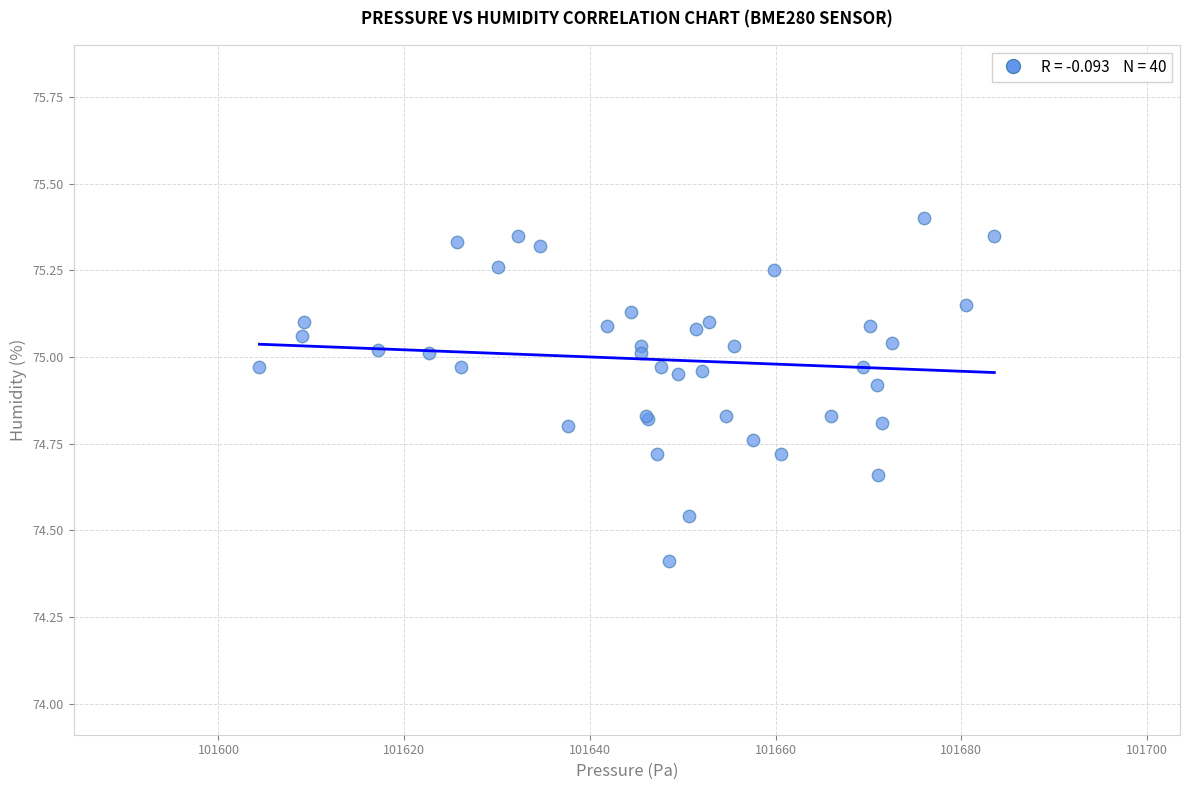

What Y value in the scatter plot is closest to 74?

74.4